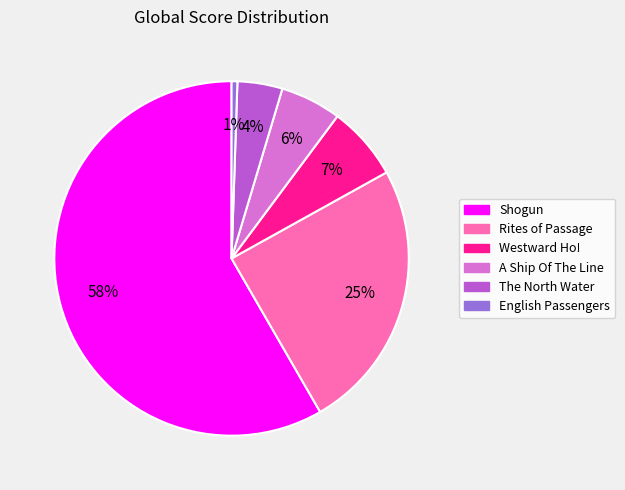

How many segments does this pie chart have?

6